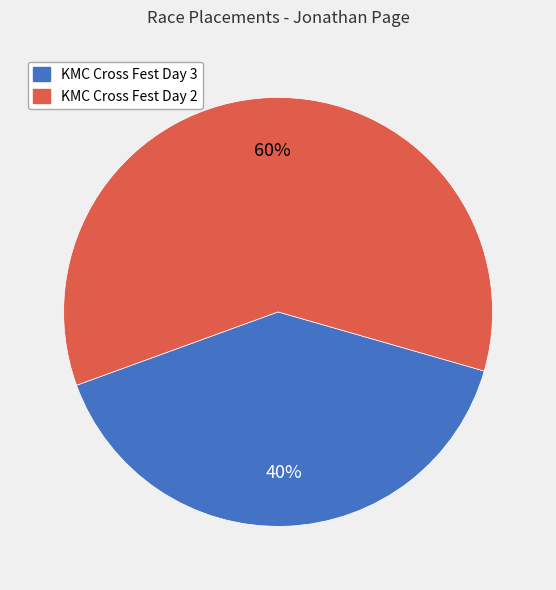

Is KMC Cross Fest Day 3 the majority of the pie?

No